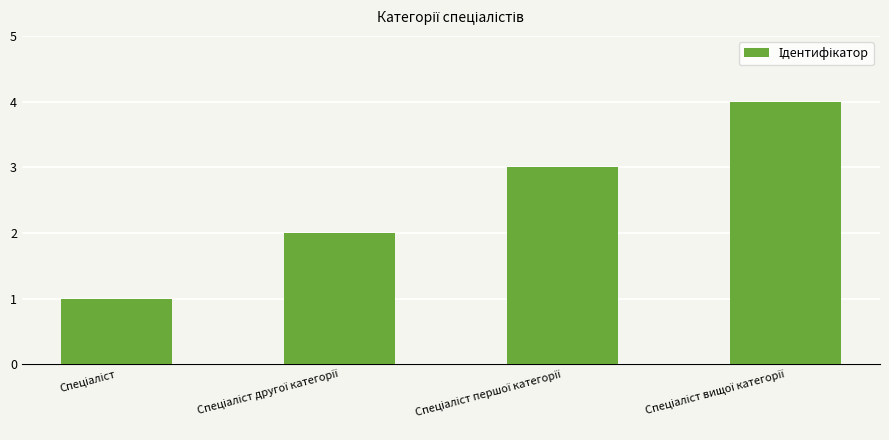

What is the sum of all values?

10